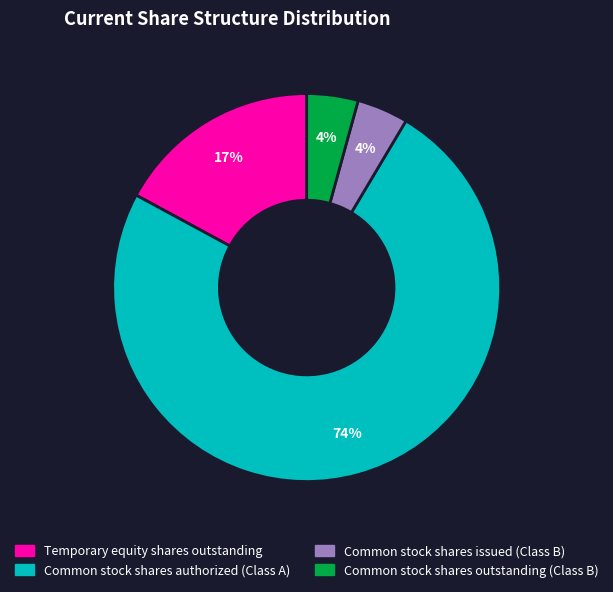

To the nearest percent, what portion does Temporary equity shares outstanding represent?

17%